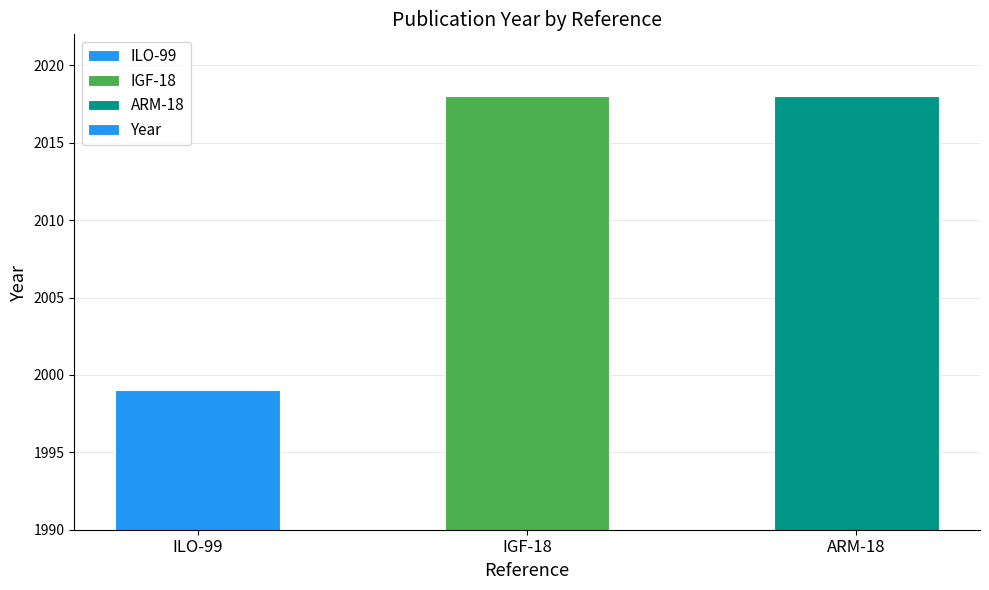

What is the value of the 1st bar from the left?

1999